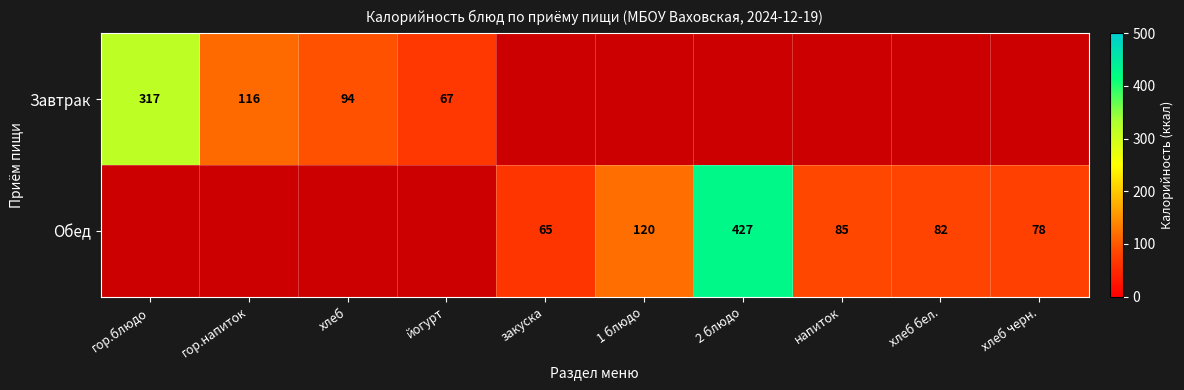

Which label corresponds to the smallest value in the chart?

закуска